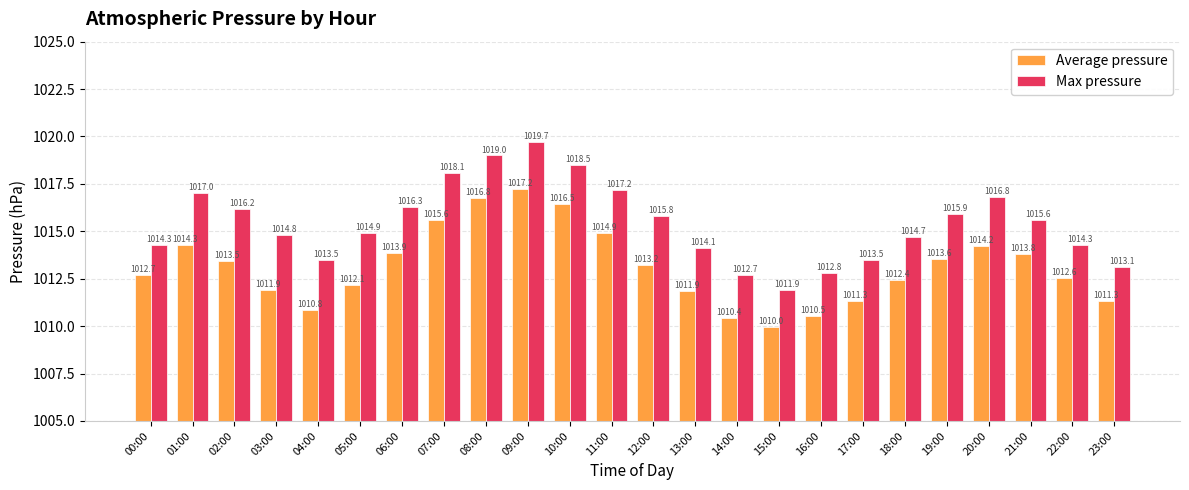

Rank the series at 16:00 from lowest to highest value.

Average pressure, Max pressure